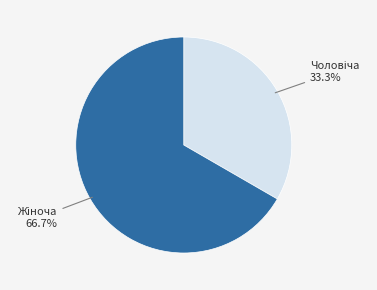

How many segments does this pie chart have?

2